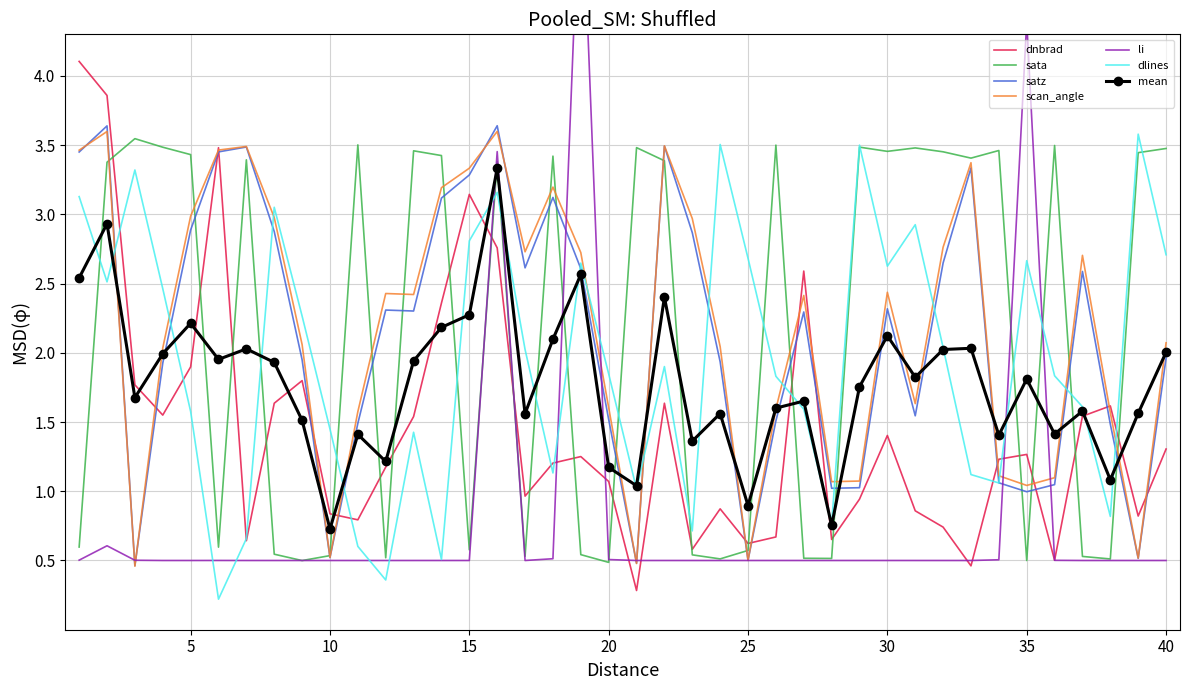

What is the difference between the maximum and minimum values in the dlines series?

3.4